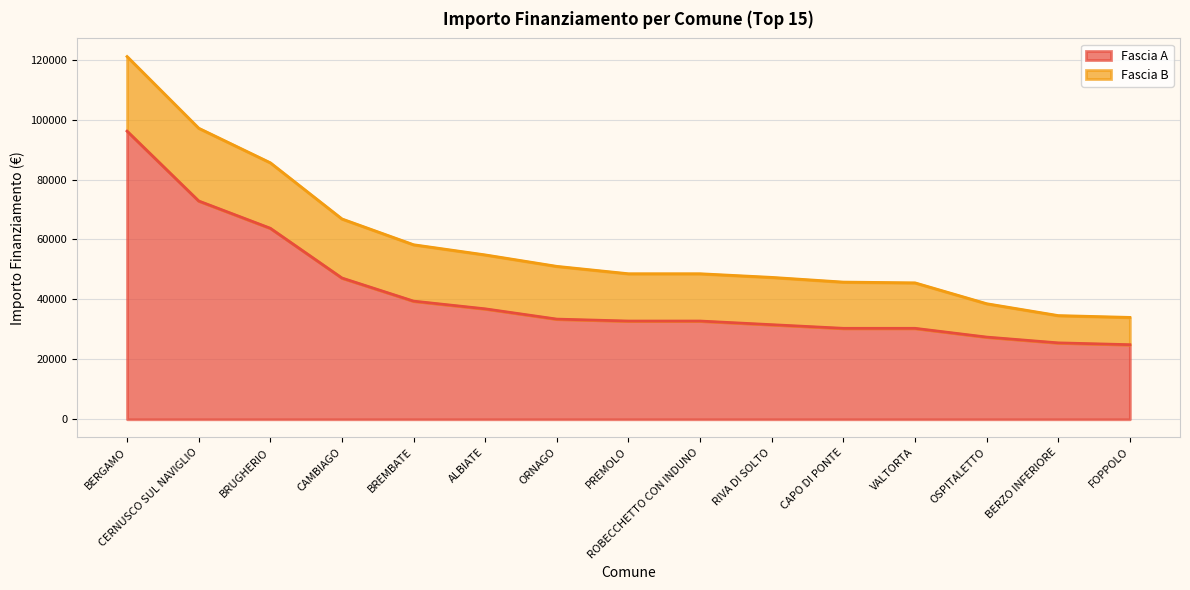

Rank the categories by value from lowest to highest.

FOPPOLO, BERZO INFERIORE, OSPITALETTO, CAPO DI PONTE, VALTORTA, RIVA DI SOLTO, PREMOLO, ROBECCHETTO CON INDUNO, ORNAGO, ALBIATE, BREMBATE, CAMBIAGO, BRUGHERIO, CERNUSCO SUL NAVIGLIO, BERGAMO